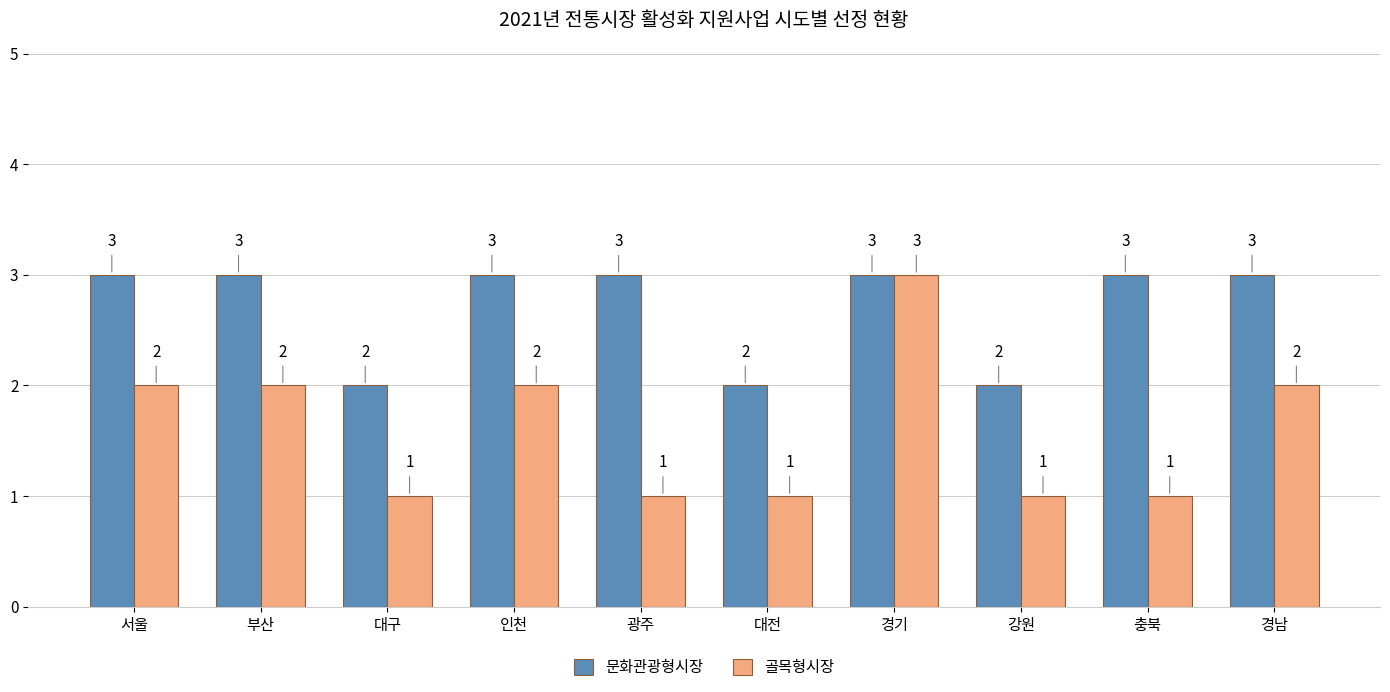

Rank the series at 인천 from highest to lowest value.

문화관광형시장, 골목형시장